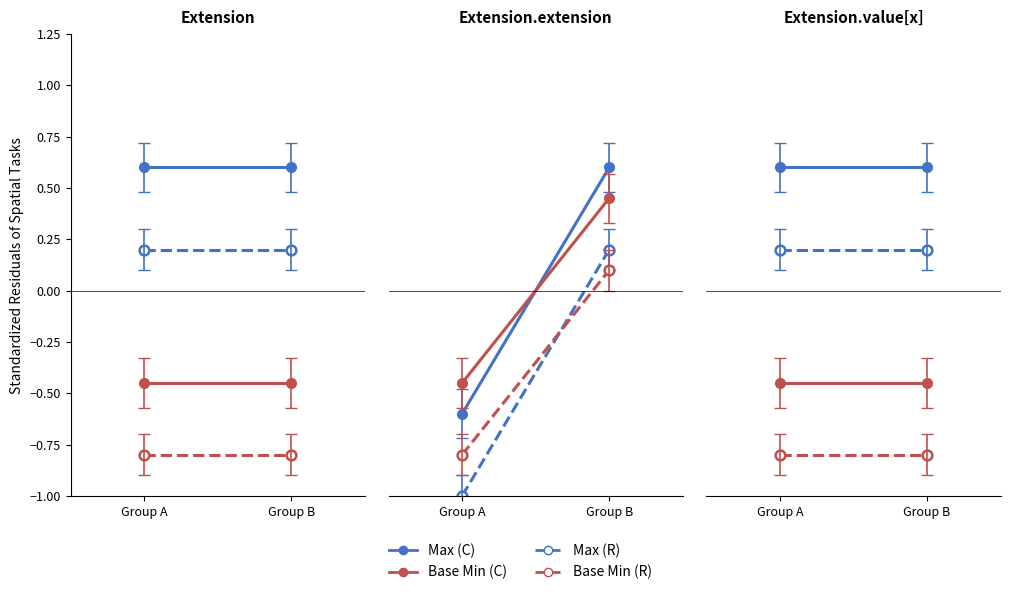

Which series has the largest range (max minus min)?

Max (C)